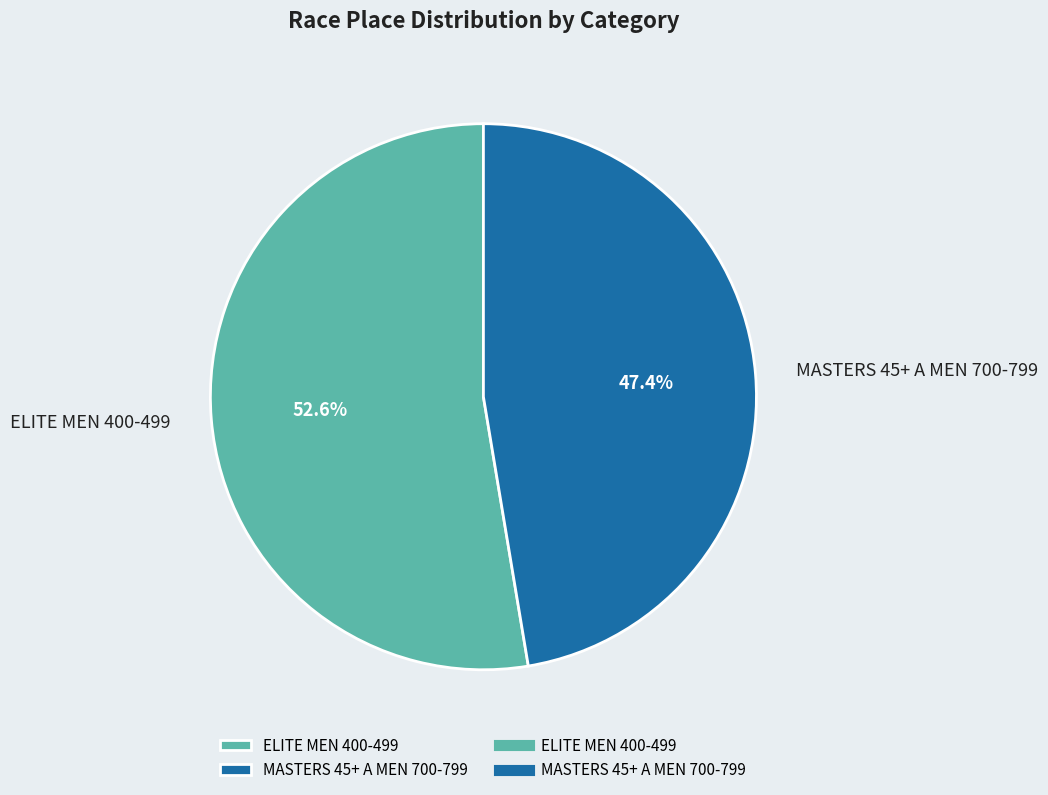

What is the largest slice in the pie chart?

ELITE MEN 400-499